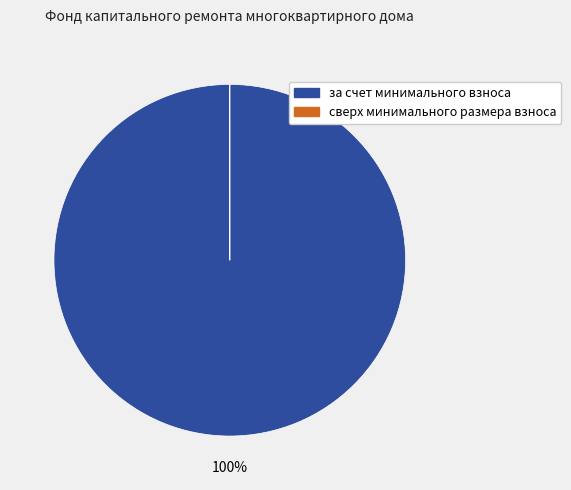

To the nearest percent, what percentage of the pie is за счет минимального взноса?

100%